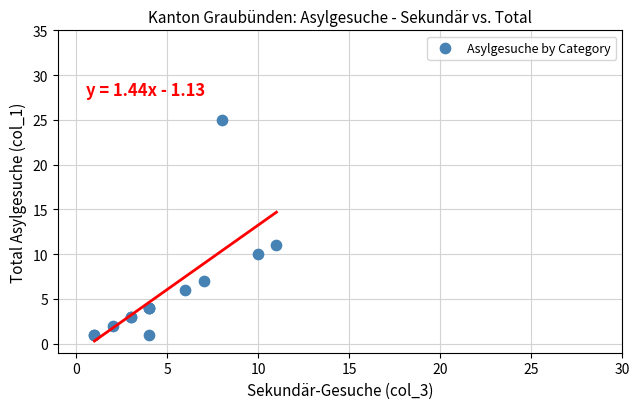

What Y value in the scatter plot is closest to 13?

11